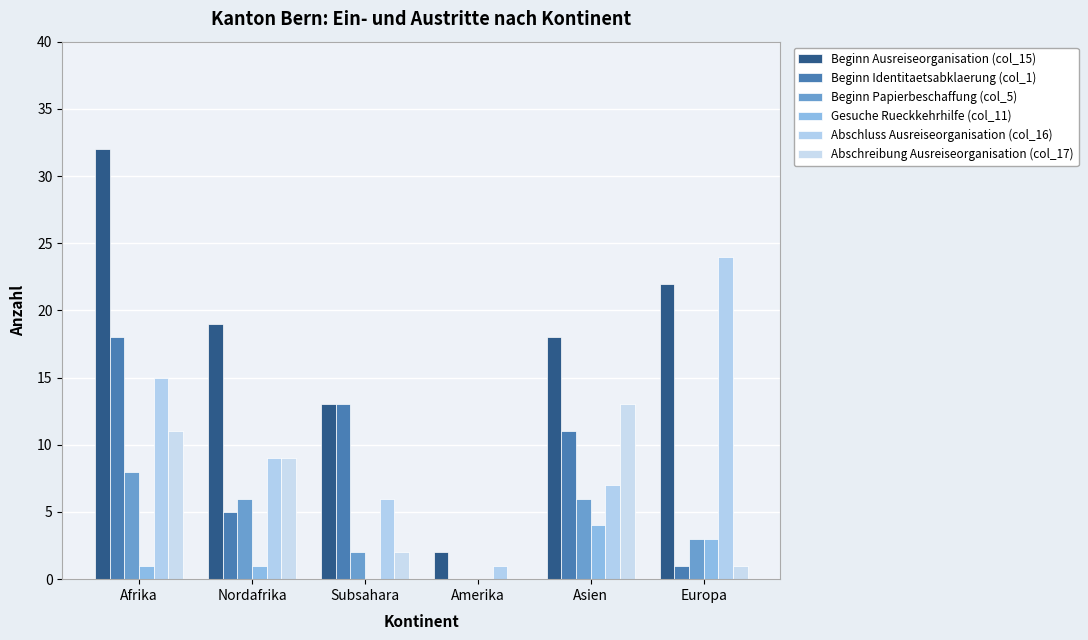

What is the spread (max minus min) of values at Europa?

23